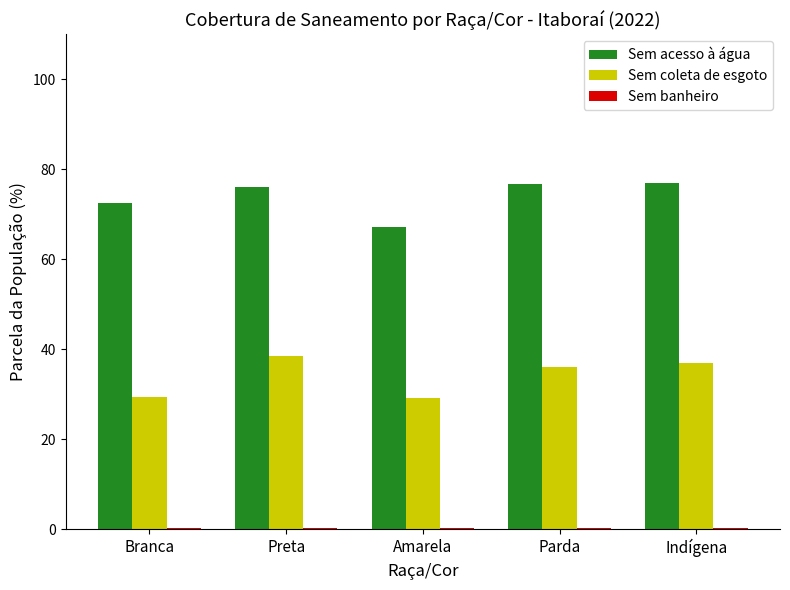

What is the difference between the highest and lowest values at Amarela?

66.8